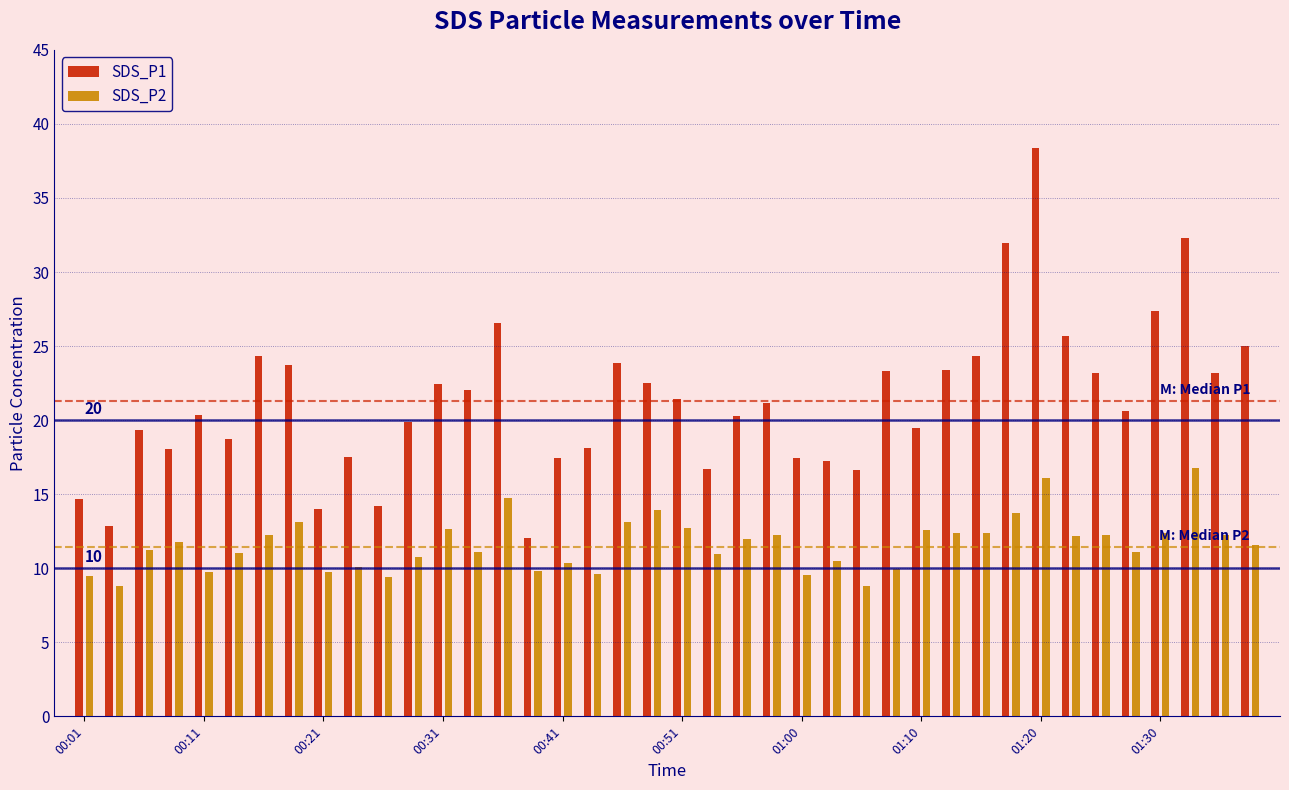

How many series are shown in this chart?

2